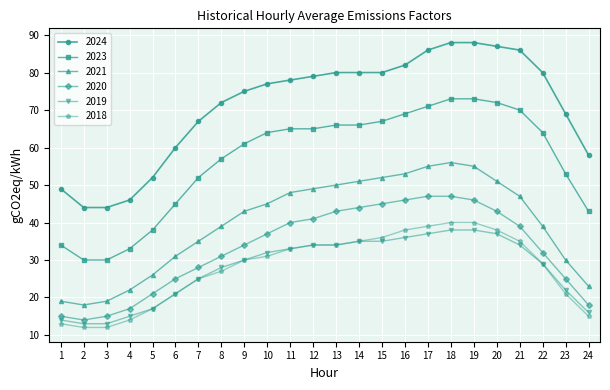

True or false: 2020 and 2024 cross at least once.

False